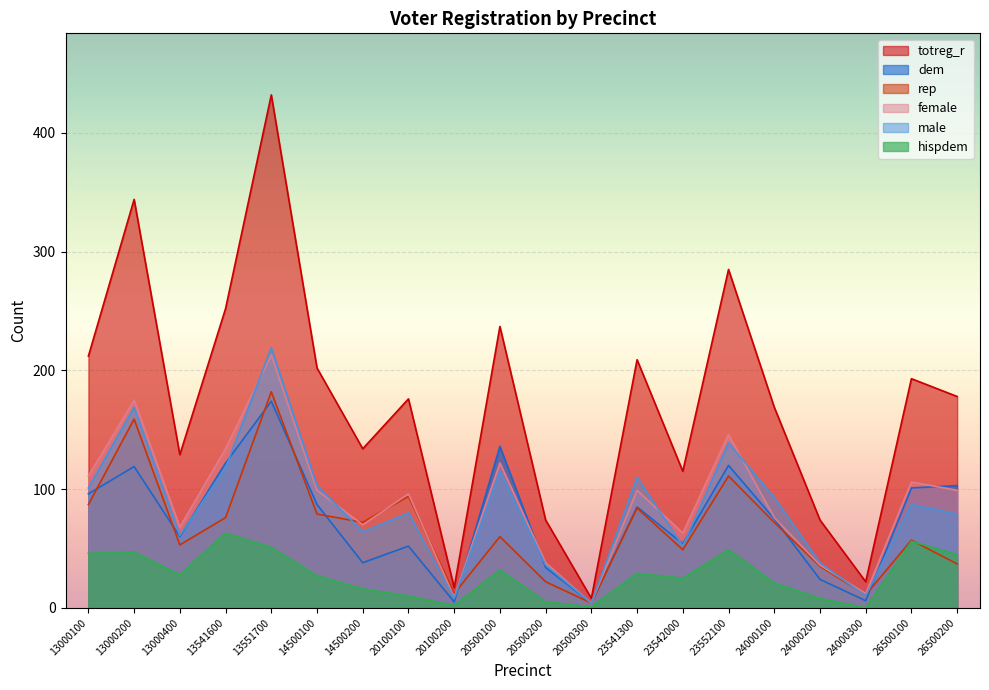

Which series has the largest total across all categories?

totreg_r